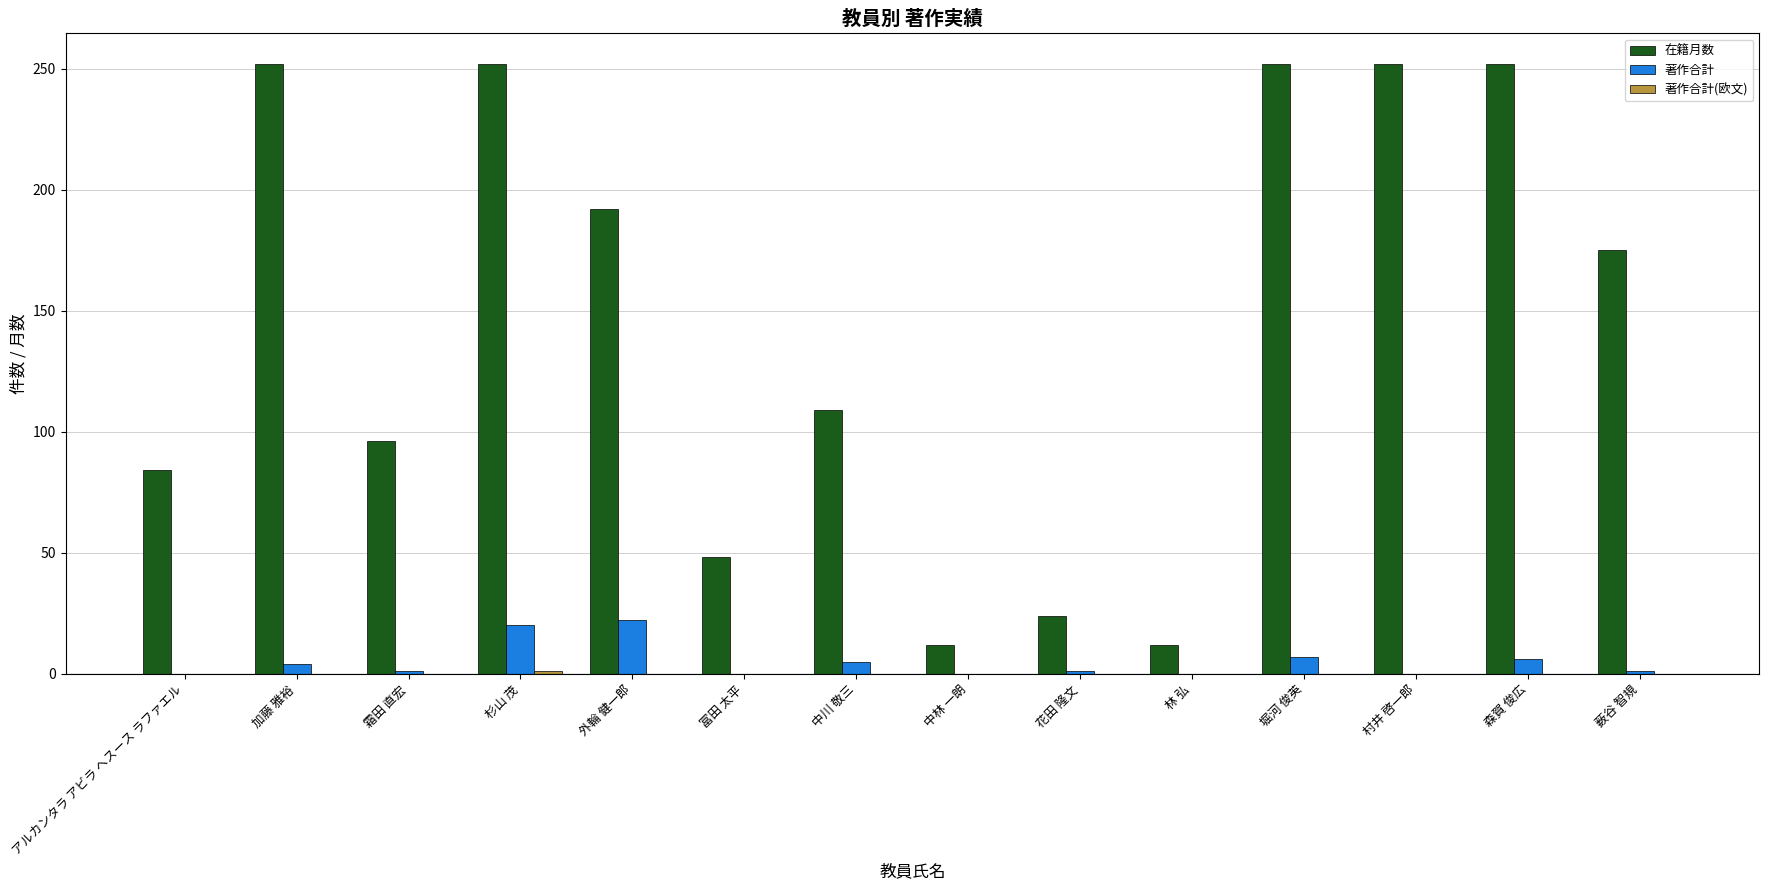

The value of 著作合計 at 中林 一朗 is 0. True or false?

True